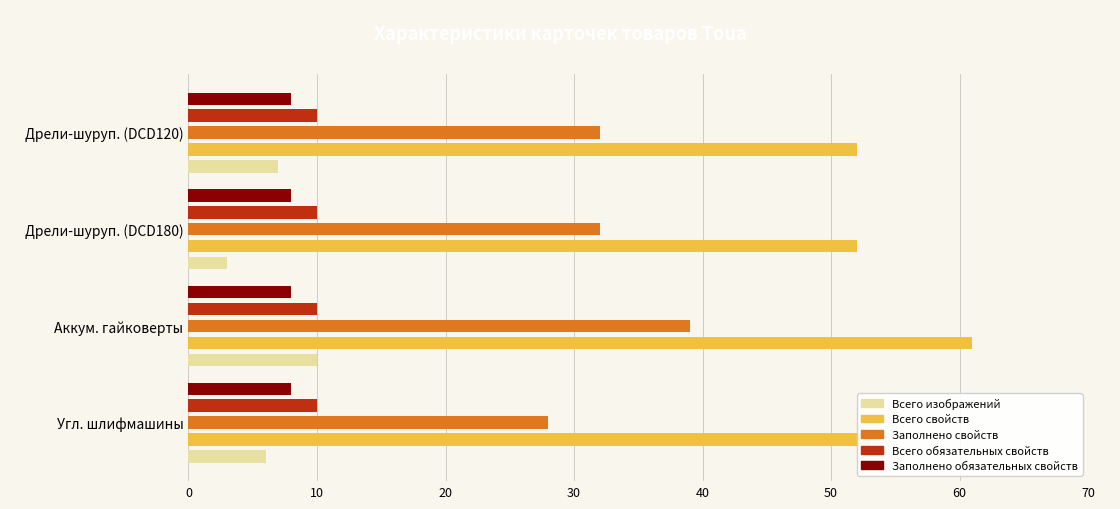

True or false: Заполнено свойств has a value of 32 at Дрели-шуруп. (DCD180).

True